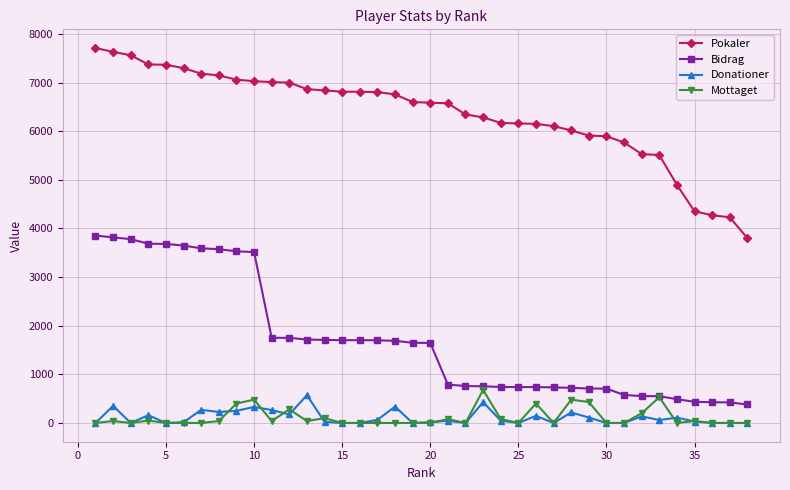

Which series has the largest total across all categories?

Pokaler